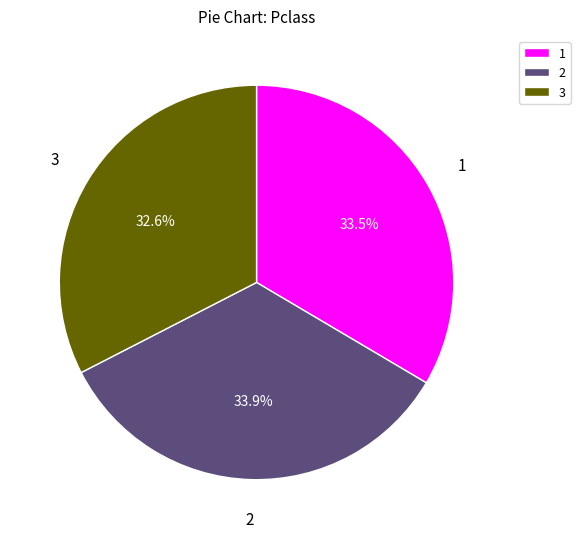

Which slice is the smallest?

3